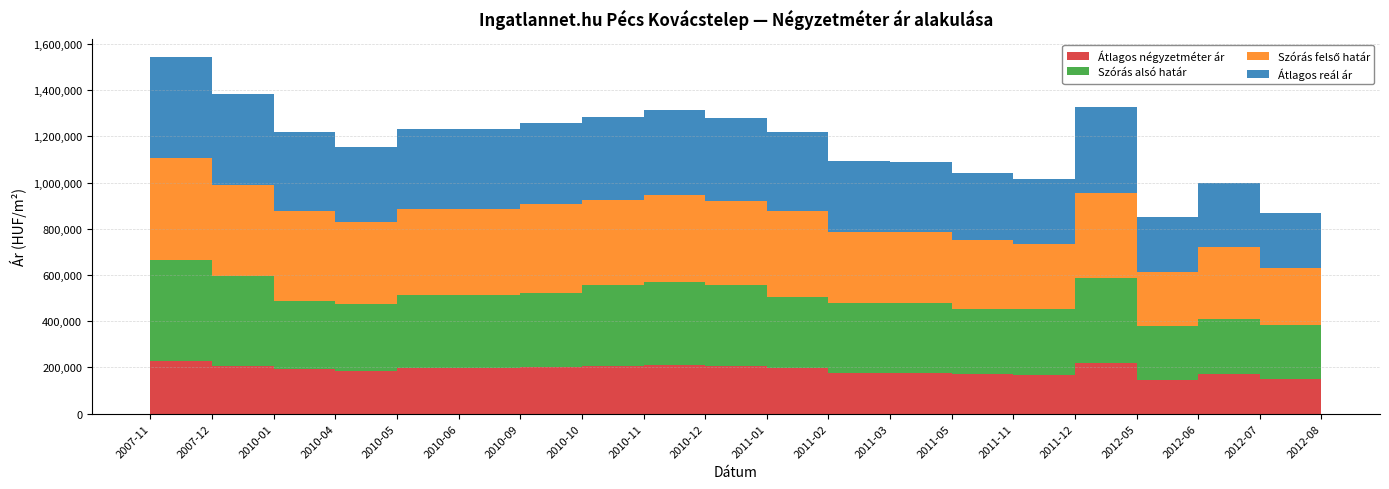

Reading left to right, list all the values displayed in this chart.

Átlagos négyzetméter ár: 2007-11=227941	2007-12=204859	2010-01=194677	2010-04=184495	2010-05=197396	2010-06=197396	2010-09=202363	2010-10=207331	2010-11=212298	2010-12=207331	2011-01=197396	2011-02=177315	2011-03=177315	2011-05=170476	2011-11=168656	2011-12=220634	2012-05=144776	2012-06=170917	2012-07=149033	2012-08=149033
Szórás alsó határ: 2007-11=438693	2007-12=392157	2010-01=293105	2010-04=292135	2010-05=314214	2010-06=314313	2010-09=320669	2010-10=349140	2010-11=357004	2010-12=347715	2011-01=309516	2011-02=302956	2011-03=301064	2011-05=282615	2011-11=282520	2011-12=368168	2012-05=234812	2012-06=239209	2012-07=236236	2012-08=235792
Szórás felső határ: 2007-11=438693	2007-12=392157	2010-01=388825	2010-04=353571	2010-05=375650	2010-06=375749	2010-09=382105	2010-10=368426	2010-11=376290	2010-12=367001	2011-01=370952	2011-02=307594	2011-03=305702	2011-05=297319	2011-11=282520	2011-12=368168	2012-05=234812	2012-06=313145	2012-07=243608	2012-08=243164
Átlagos reál ár: 2007-11=438693	2007-12=392157	2010-01=340965	2010-04=322853	2010-05=344932	2010-06=345031	2010-09=351387	2010-10=358783	2010-11=366647	2010-12=357358	2011-01=340234	2011-02=305275	2011-03=303383	2011-05=289967	2011-11=282520	2011-12=368168	2012-05=234812	2012-06=276177	2012-07=239922	2012-08=239478